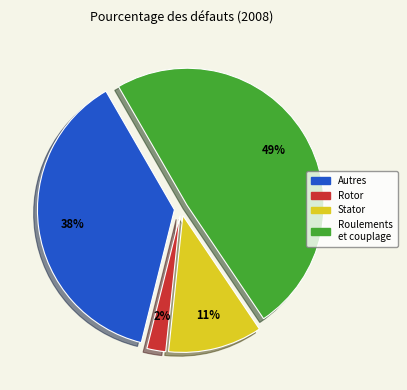

Is there a majority slice in this chart?

No